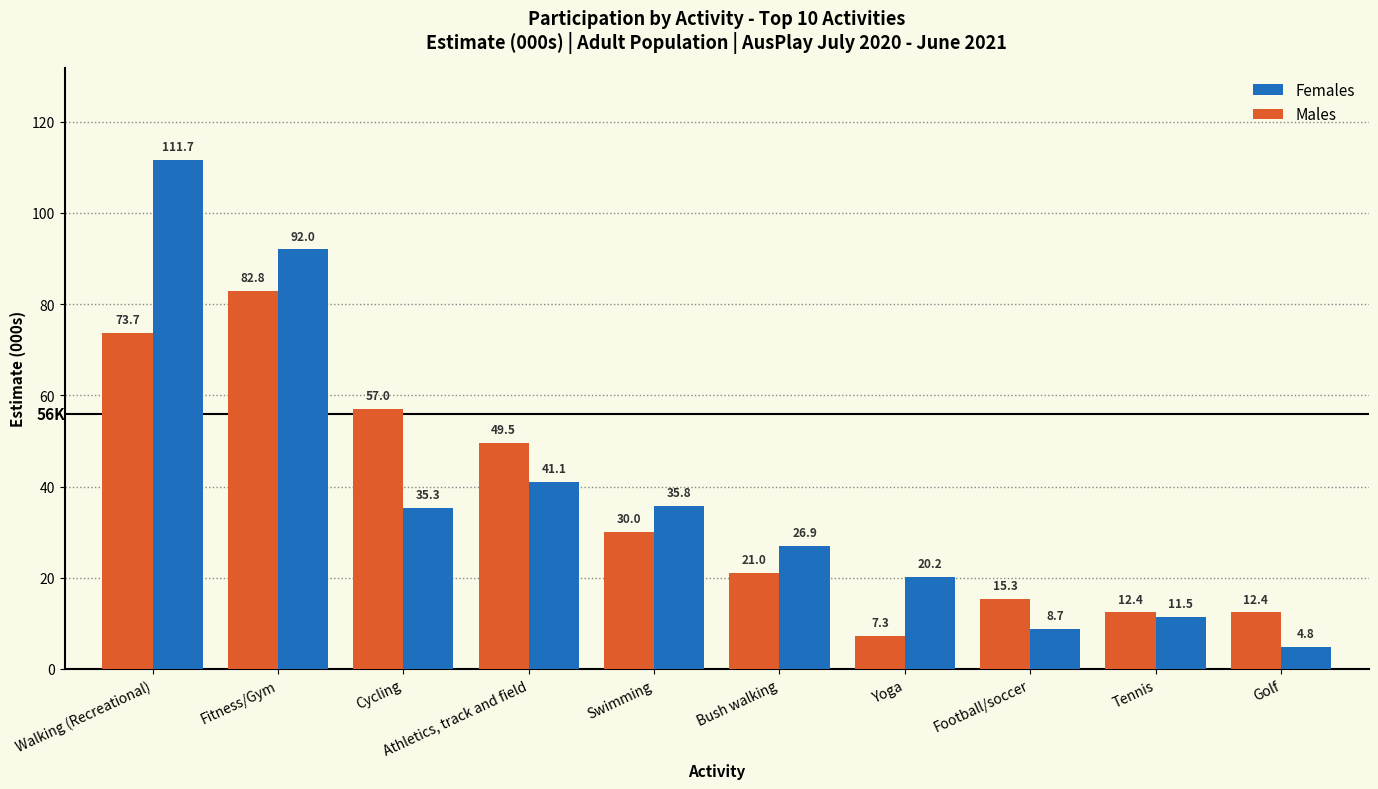

Reading left to right, transcribe all the data shown in this chart.

Females: Walking (Recreational)=111.7	Fitness/Gym=92.0	Cycling=35.3	Athletics, track and field=41.1	Swimming=35.8	Bush walking=26.9	Yoga=20.2	Football/soccer=8.7	Tennis=11.5	Golf=4.8
Males: Walking (Recreational)=73.7	Fitness/Gym=82.8	Cycling=57.0	Athletics, track and field=49.5	Swimming=30.0	Bush walking=21.0	Yoga=7.3	Football/soccer=15.3	Tennis=12.4	Golf=12.4